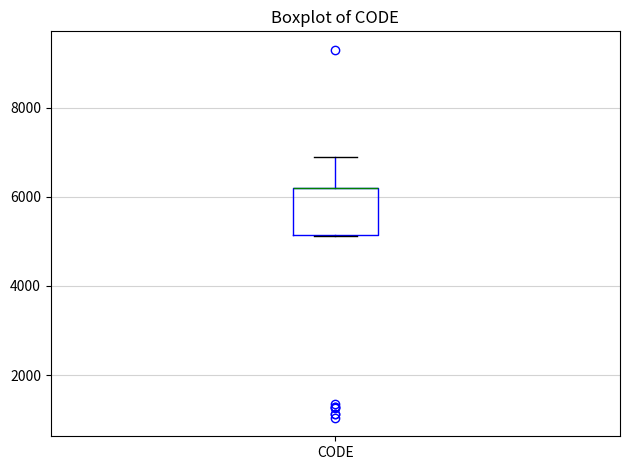

Read this box plot against the y-axis: the position of the median line, the range covered by the box, and the ends of both whiskers. The values are not printed on the chart, so give them approximately, as read against the axis.

median 6200 (drawn on the box's upper edge), box 5200 to 6200, whiskers 5200 to 7000